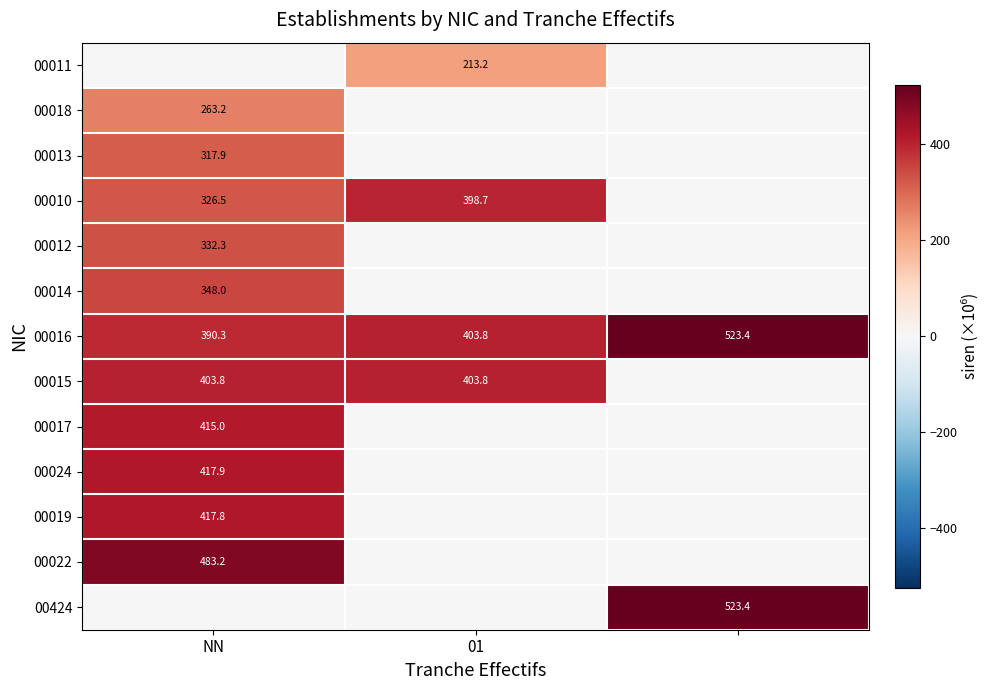

What is the greatest value displayed?

523.4